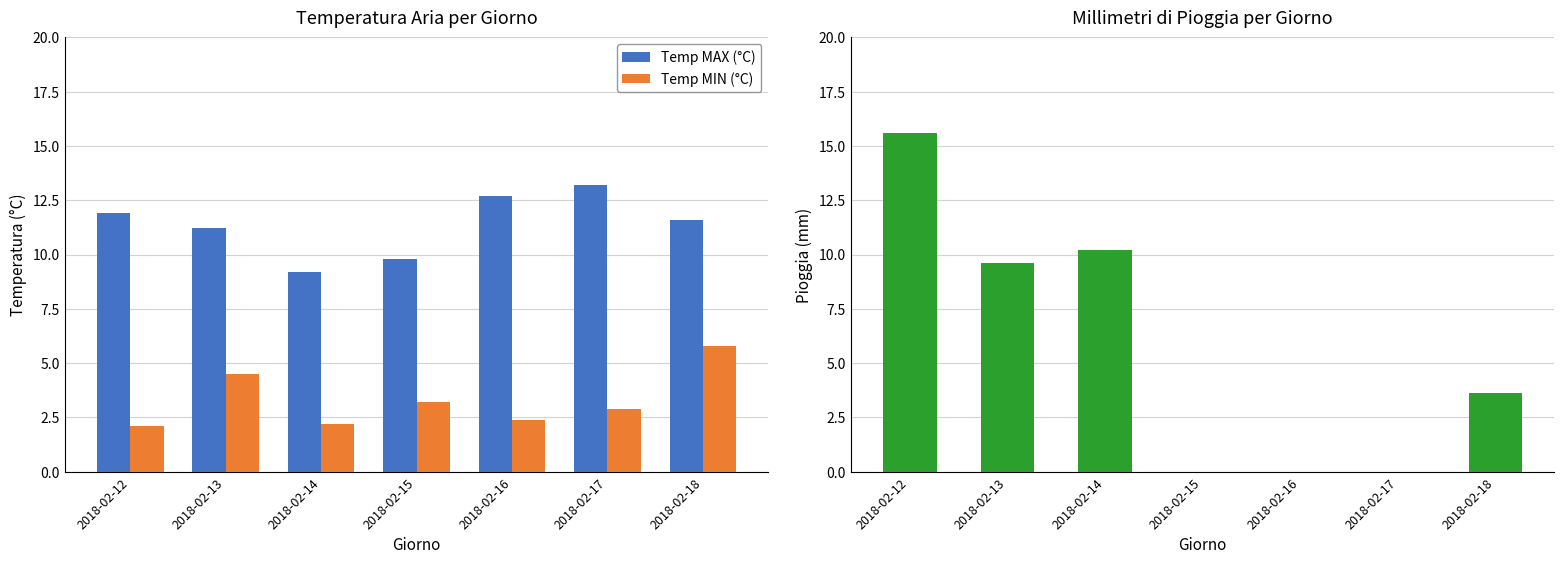

Reading left to right, what are all the values shown in this chart?

Temp MAX (°C): 11.9	11.2	9.2	9.8	12.7	13.2	11.6
Temp MIN (°C): 2.1	4.5	2.2	3.2	2.4	2.9	5.8
Pioggia MAX (mm): 15.6	9.6	10.2	0.0	0.0	0.0	3.6